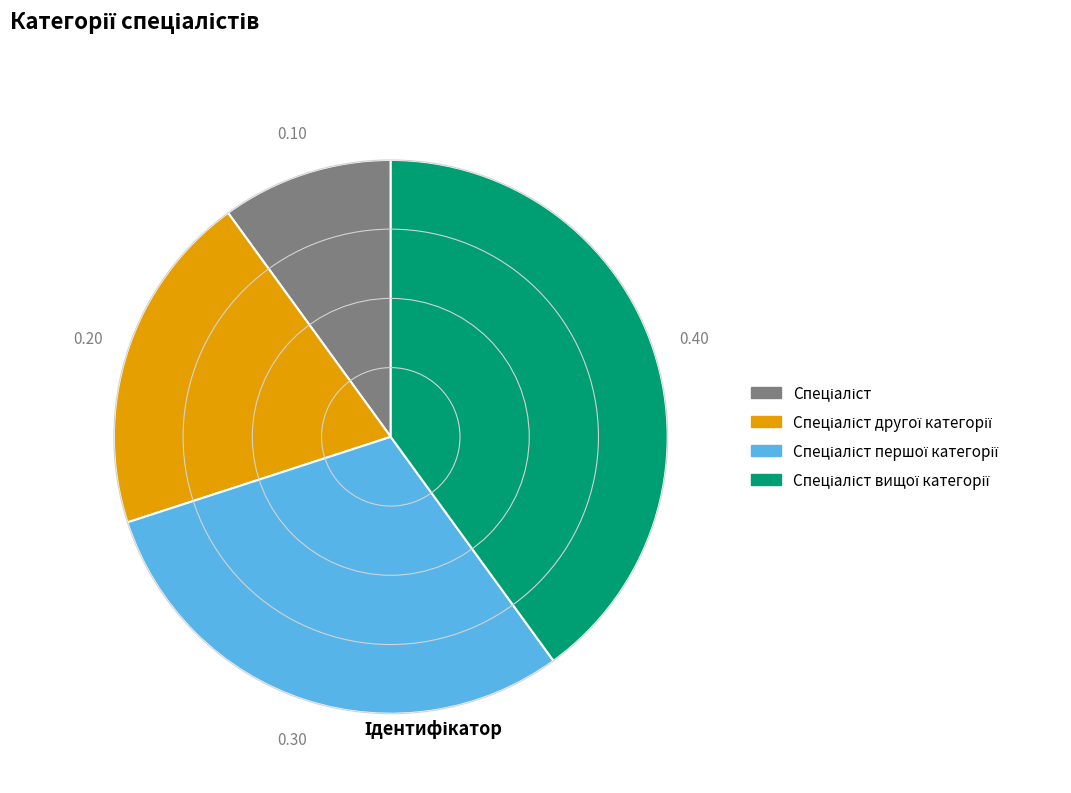

Is there a majority slice in this chart?

No